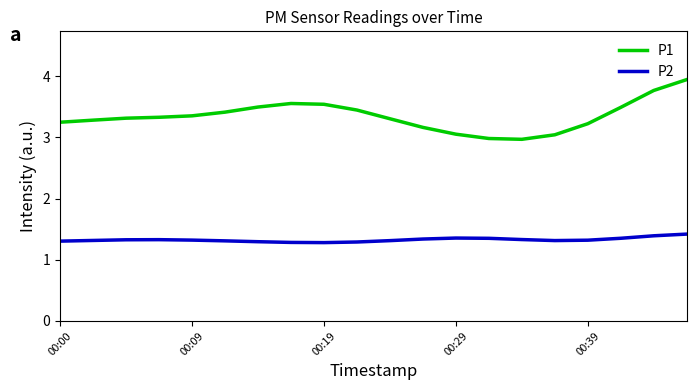

What is the lowest value of the P1 series?

3.0